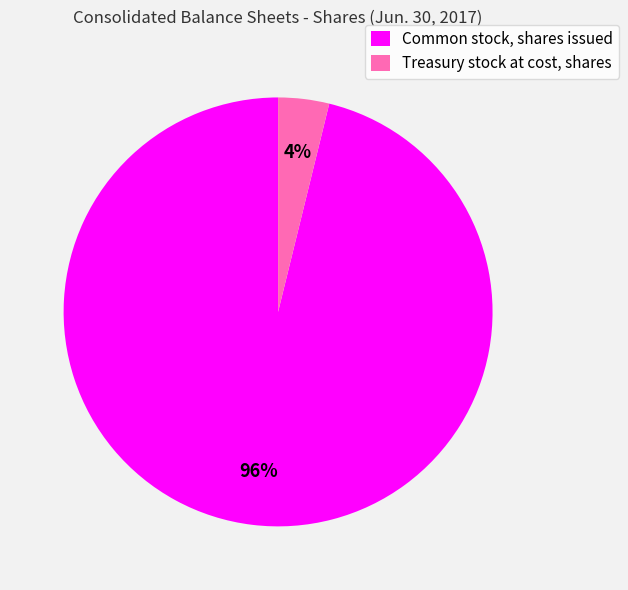

What percentage is the Treasury stock at cost, shares slice, to the nearest percent?

4%